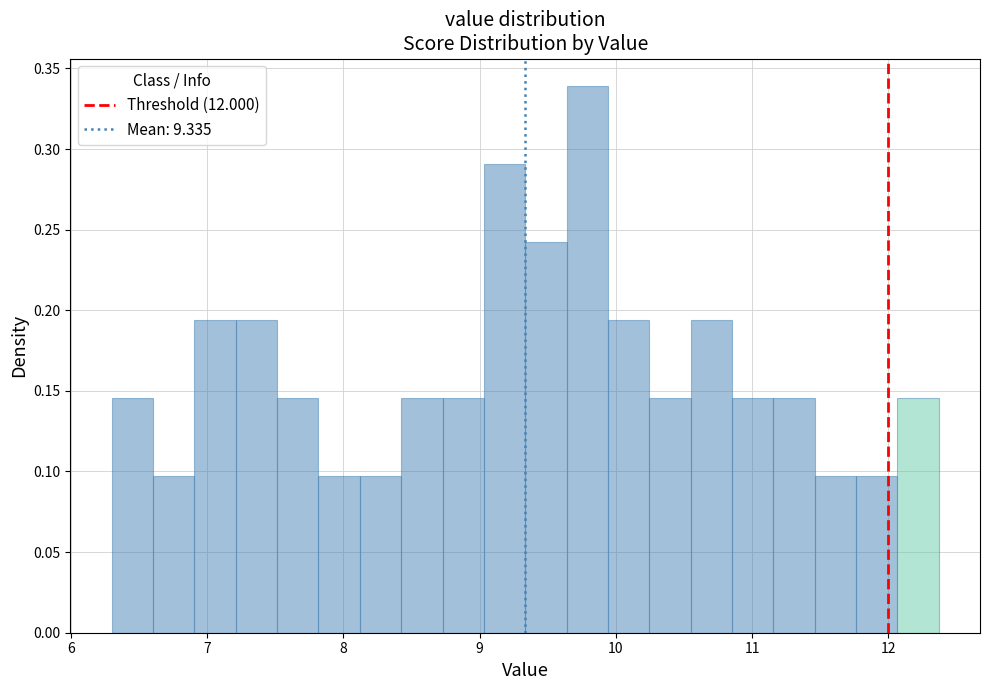

Read against the x-axis, roughly where is the centre of the tallest bar?

9.8